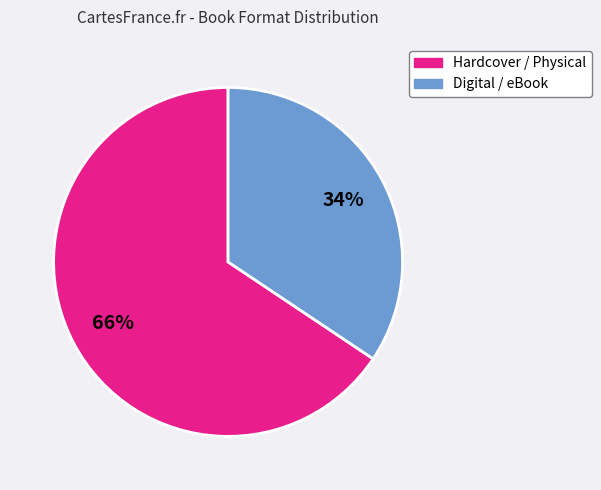

Does any single category account for the majority?

Yes